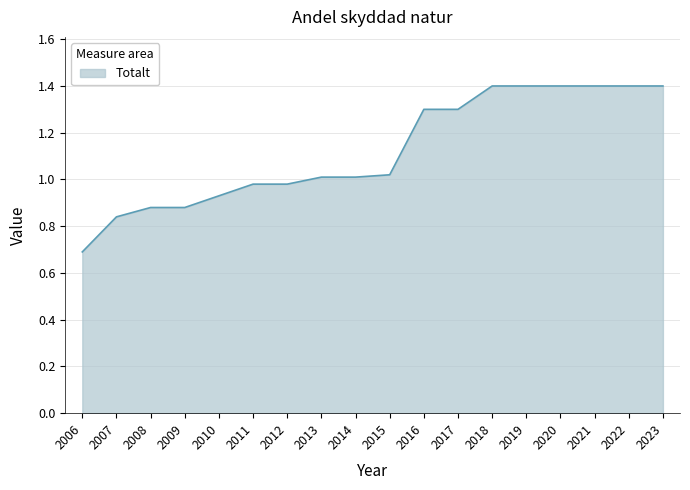

What is the sum of the values at 2011 and 2006?

1.7